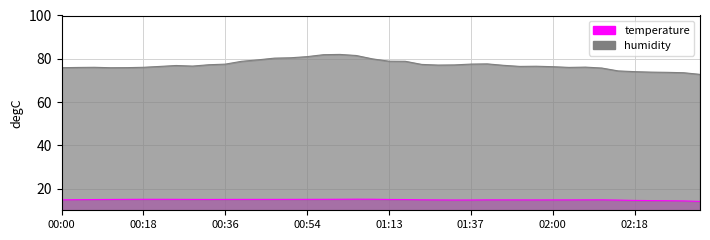

At which label does humidity first exceed 76?

00:07